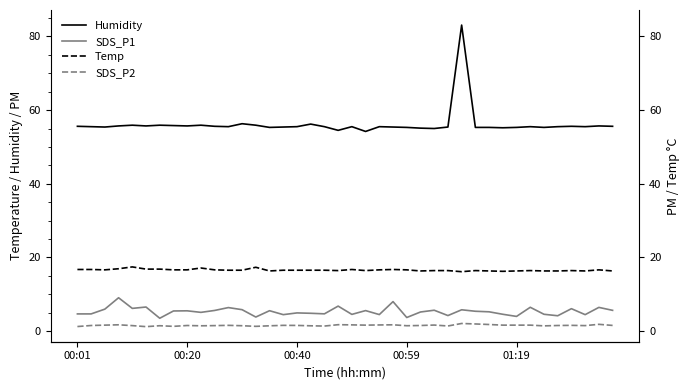

At 38, list the series in order from largest to smallest.

Humidity, Temp, SDS_P1, SDS_P2